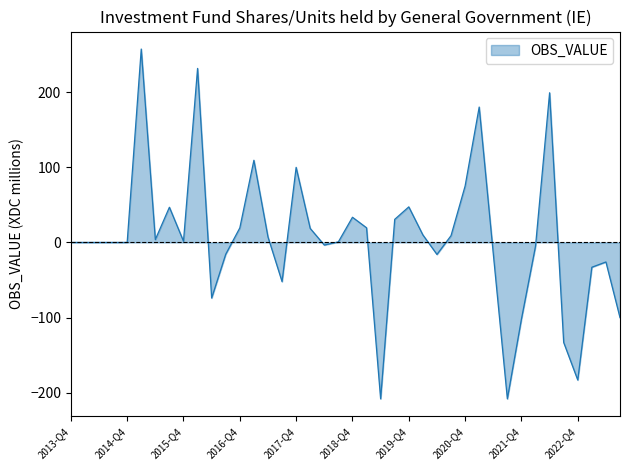

What is the greatest value displayed?

257.1